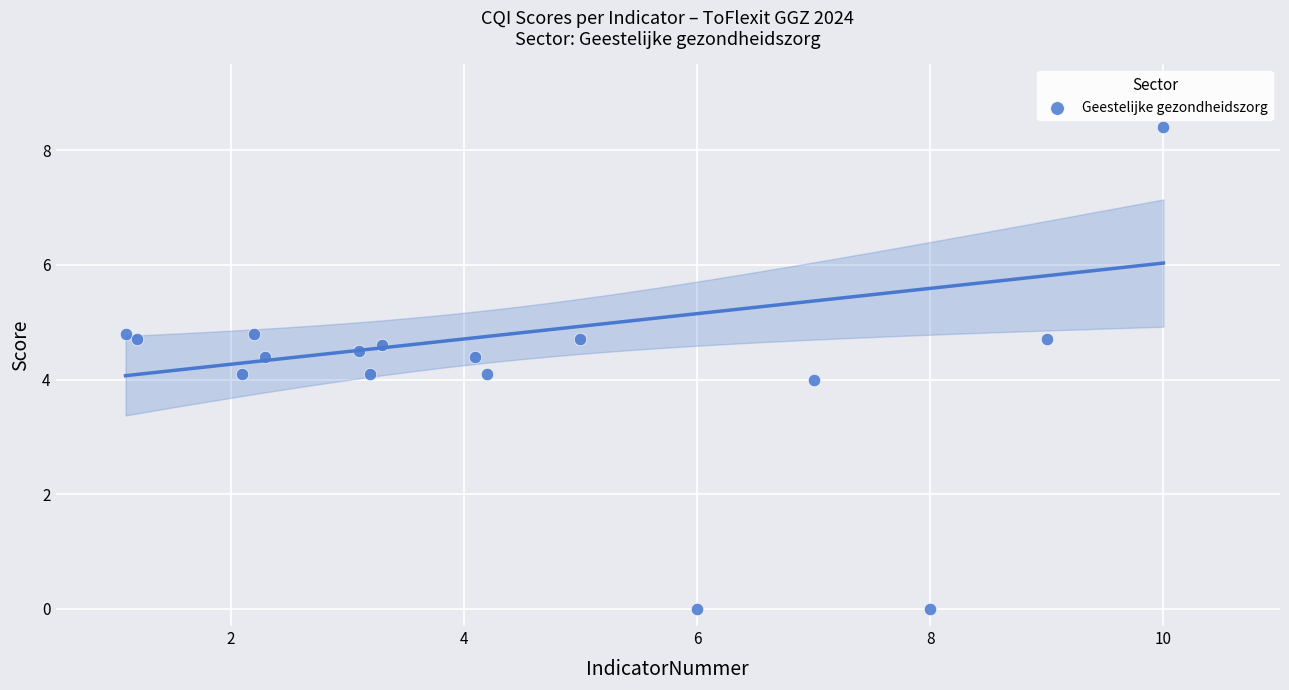

What is the range of X values (max minus min)?

8.9